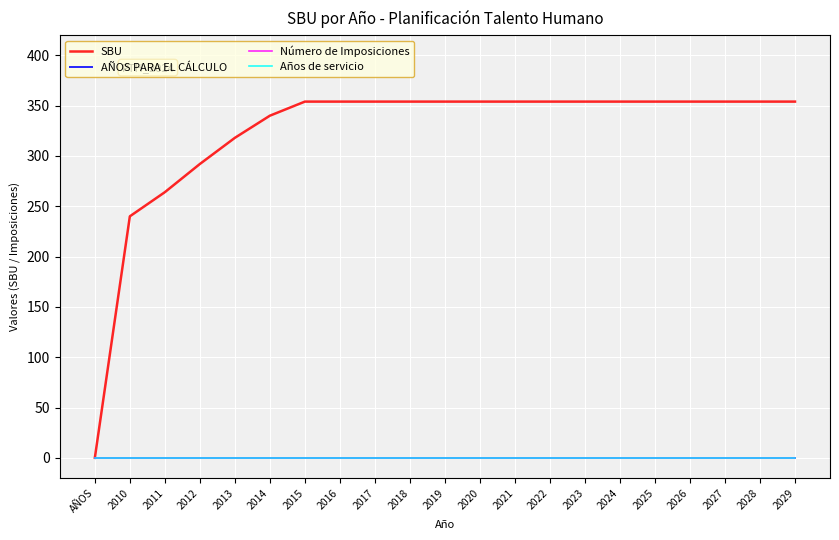

Which series has the widest spread of values?

SBU